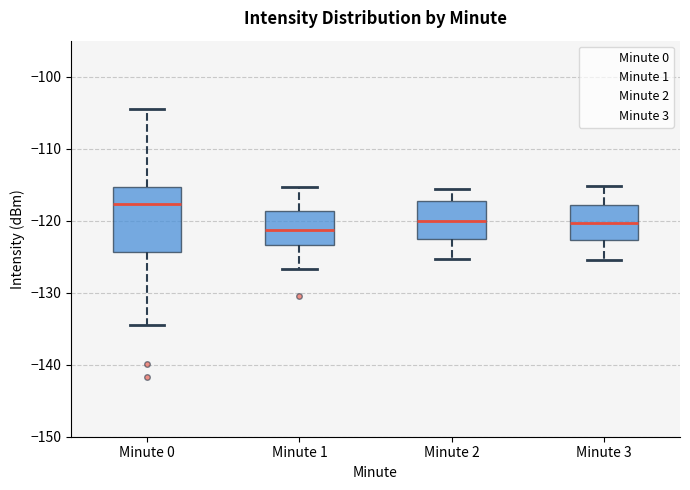

Comparing the boxes themselves (not the whiskers), which one is the tallest?

Minute 0